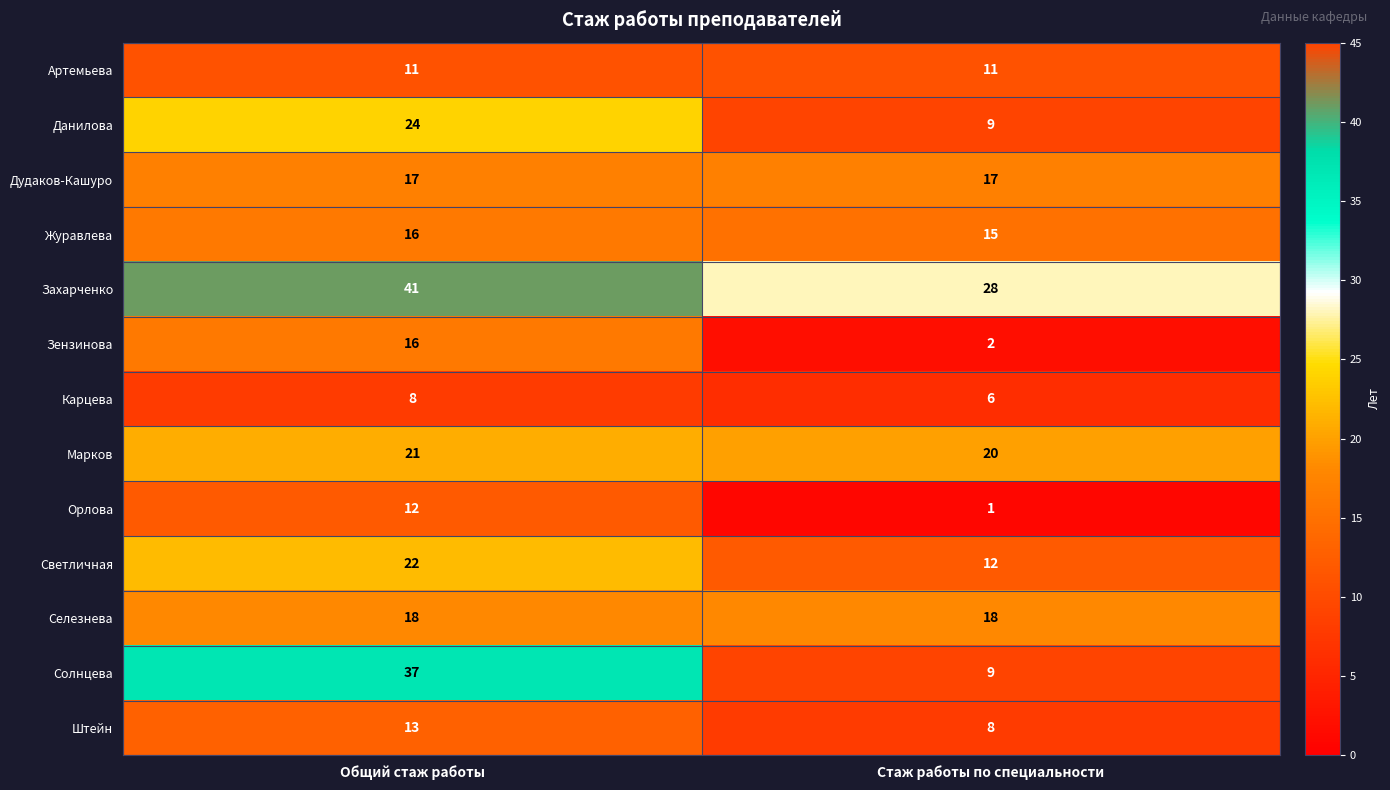

The Артемьева series shows 11 at Общий стаж работы. True or false?

True